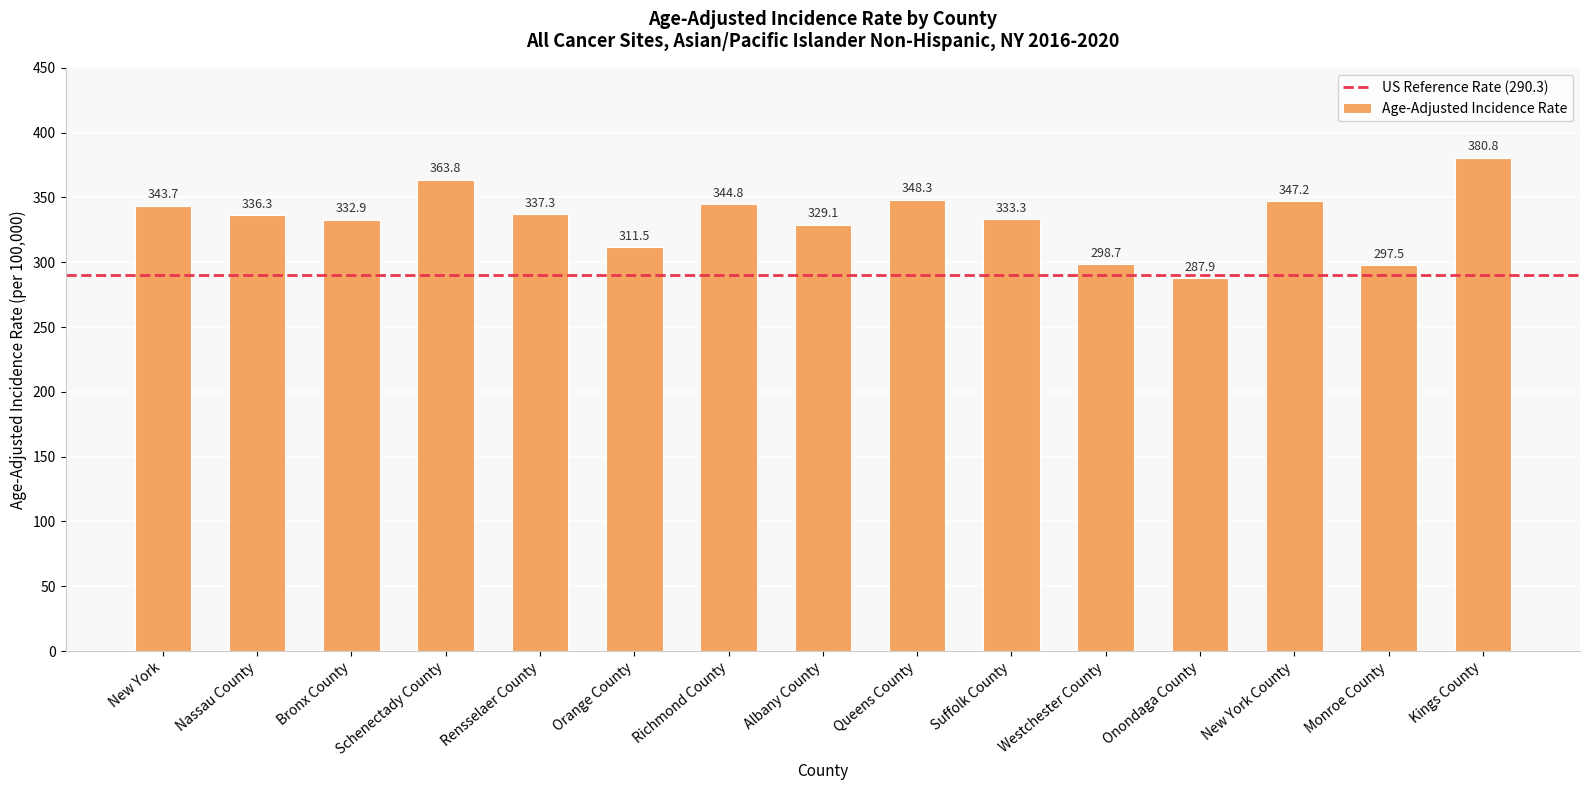

What is the change in value from Bronx County to Monroe County?

-35.4